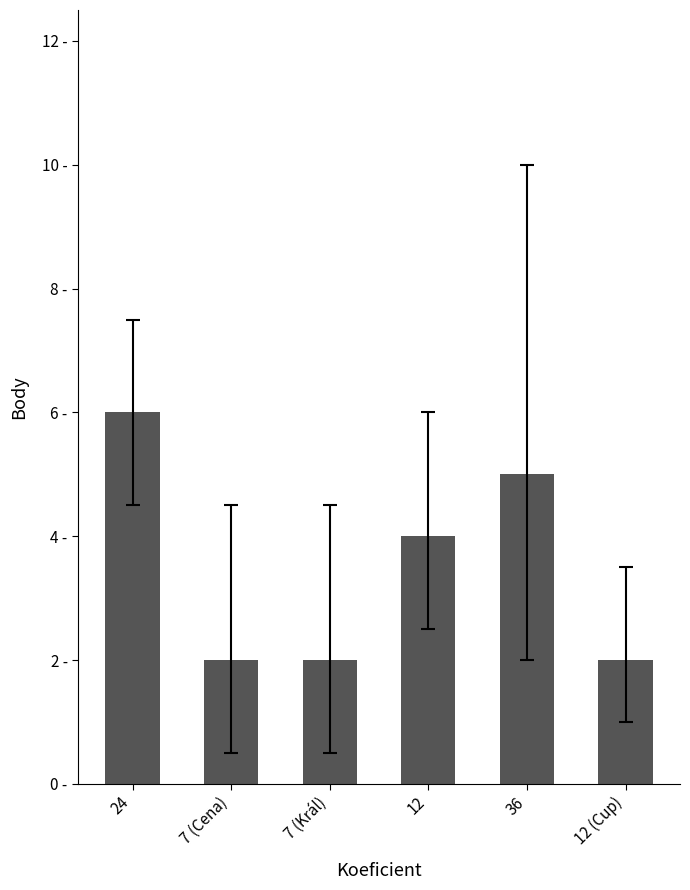

What is the label of the 1st bar from the left?

24